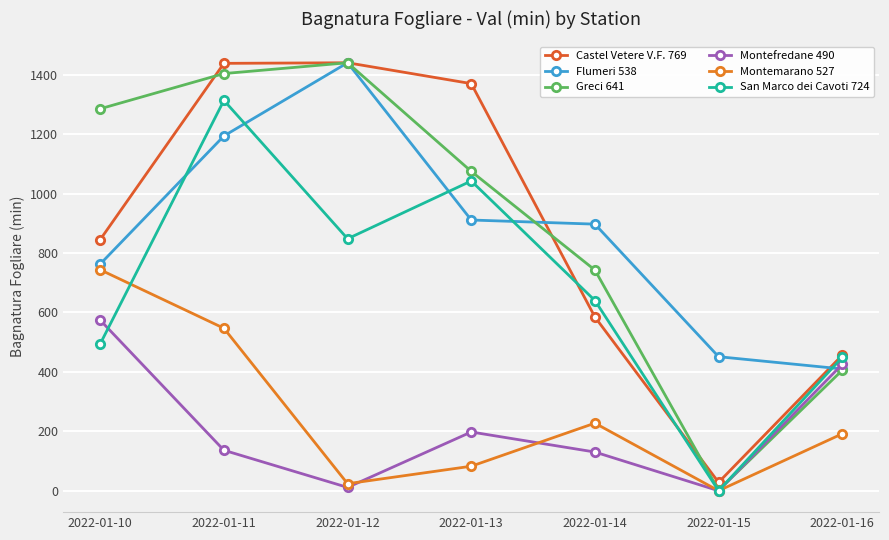

Which series has the widest spread of values?

Greci 641